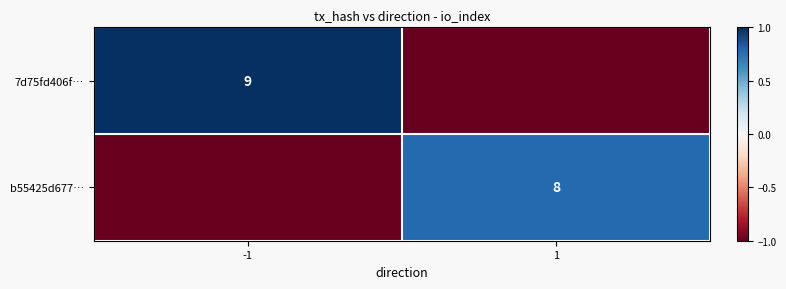

What is the difference between the highest and lowest values at -1?

2.0